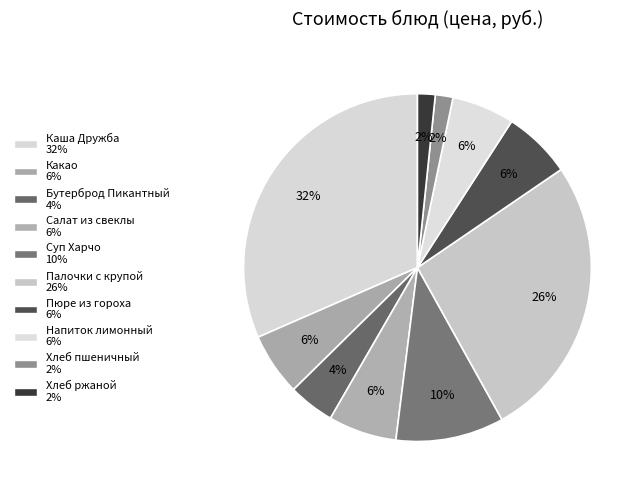

How many segments does this pie chart have?

10